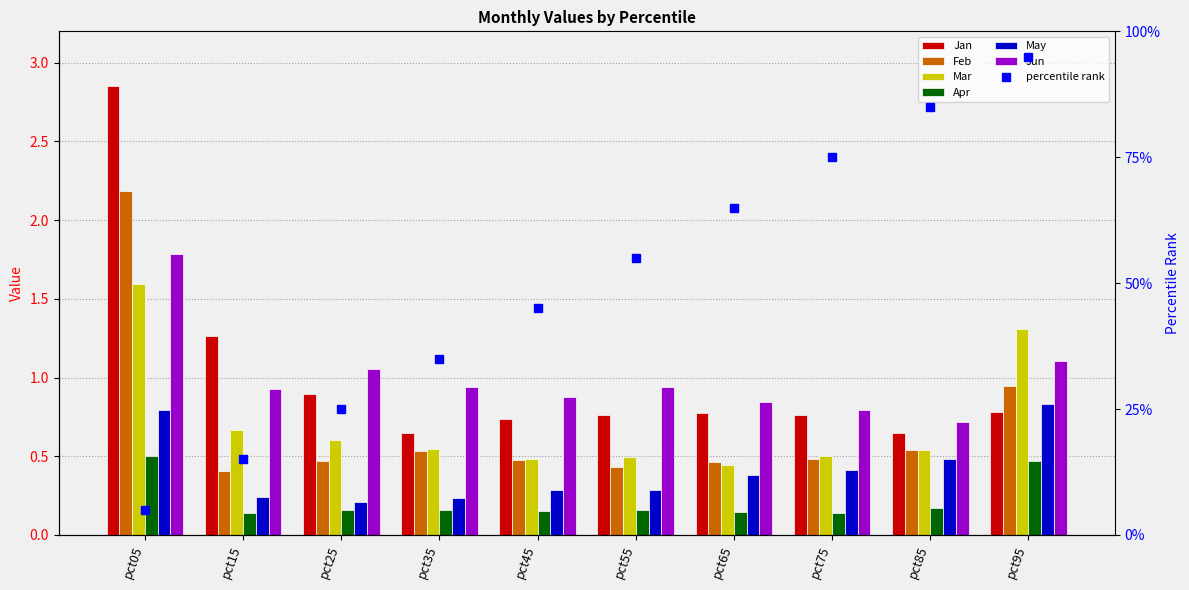

Between pct15 and pct85, which series saw the biggest shift?

Jan